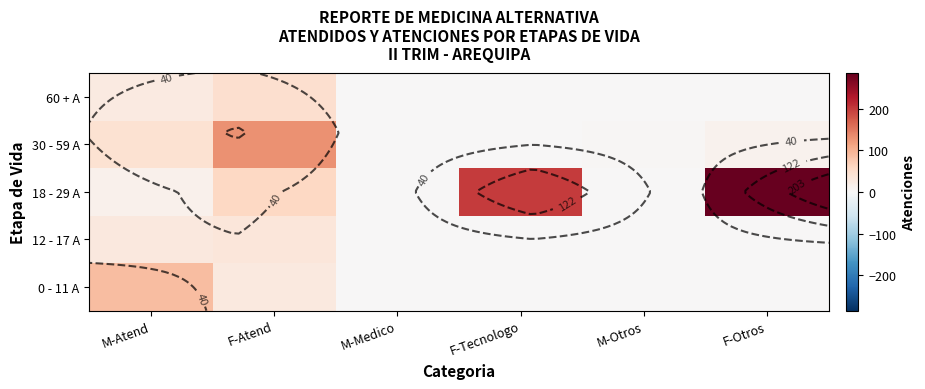

Rank the categories by 30 - 59 A value from highest to lowest.

F-Atend, M-Atend, F-Otros, M-Otros, M-Medico, F-Tecnologo